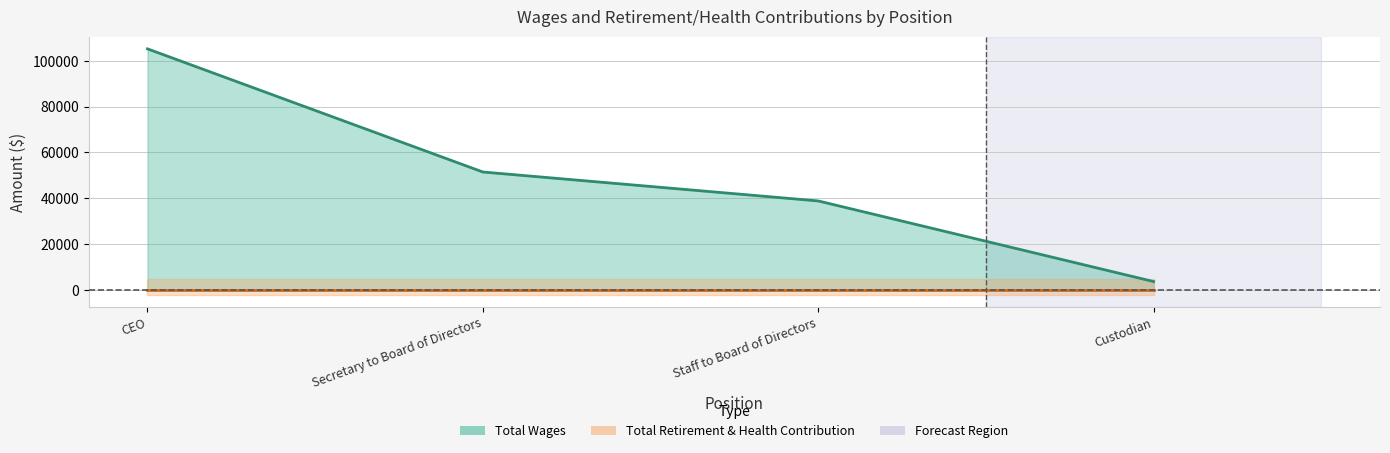

What is the ratio of the value at Custodian to the value at Staff to Board of Directors?

0.1